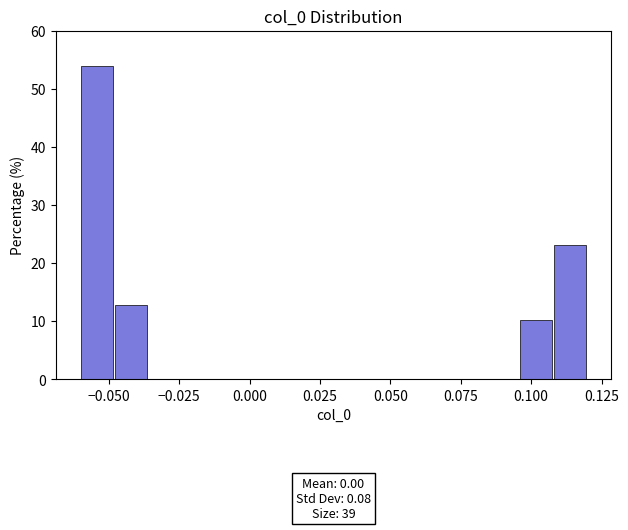

Read against the x-axis, roughly where is the centre of the tallest bar?

-0.055